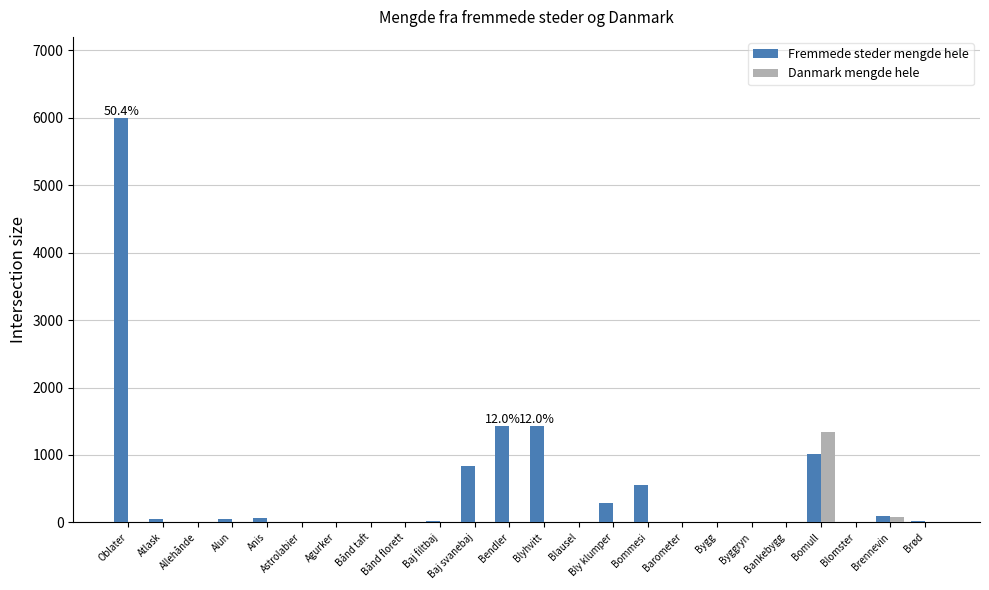

What is the total value across all series at Baj svanebaj?

843